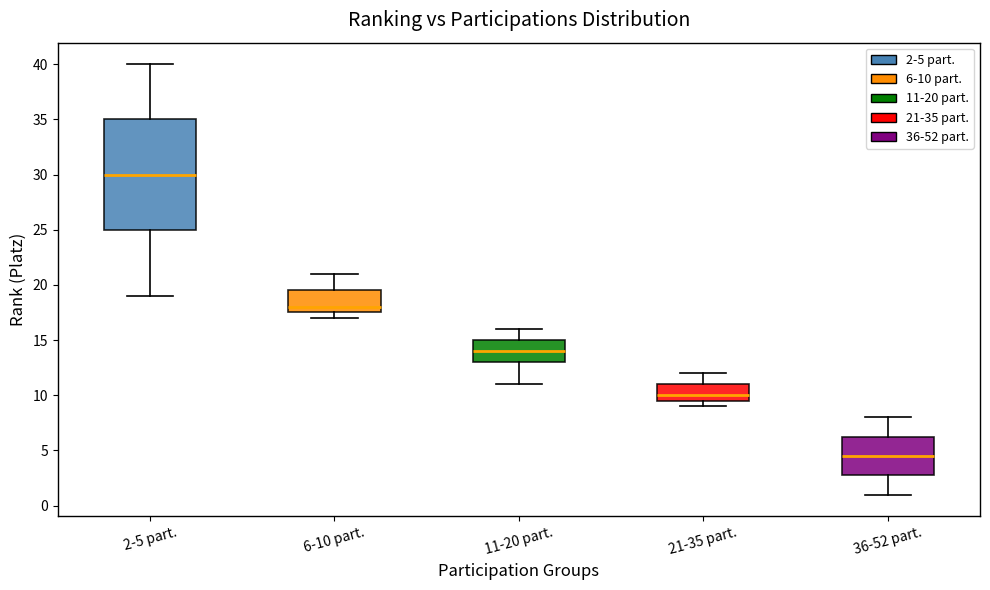

Which box is the tallest, from its lower edge to its upper edge?

2-5 part.